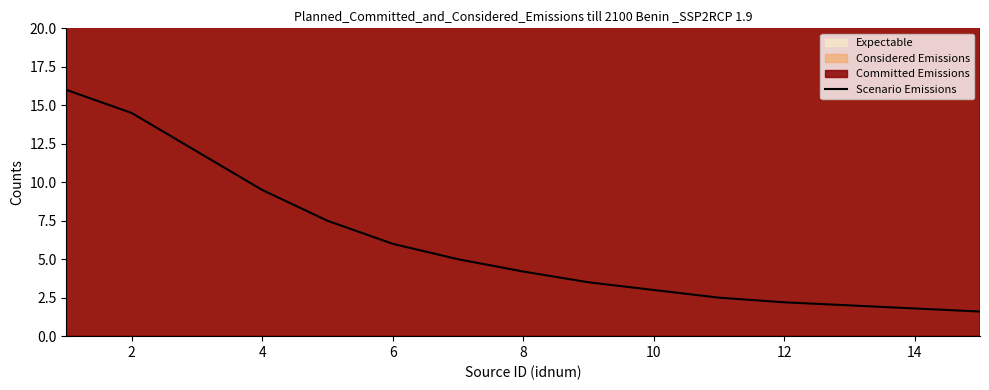

What is the difference between the second highest and second lowest values?

12.7